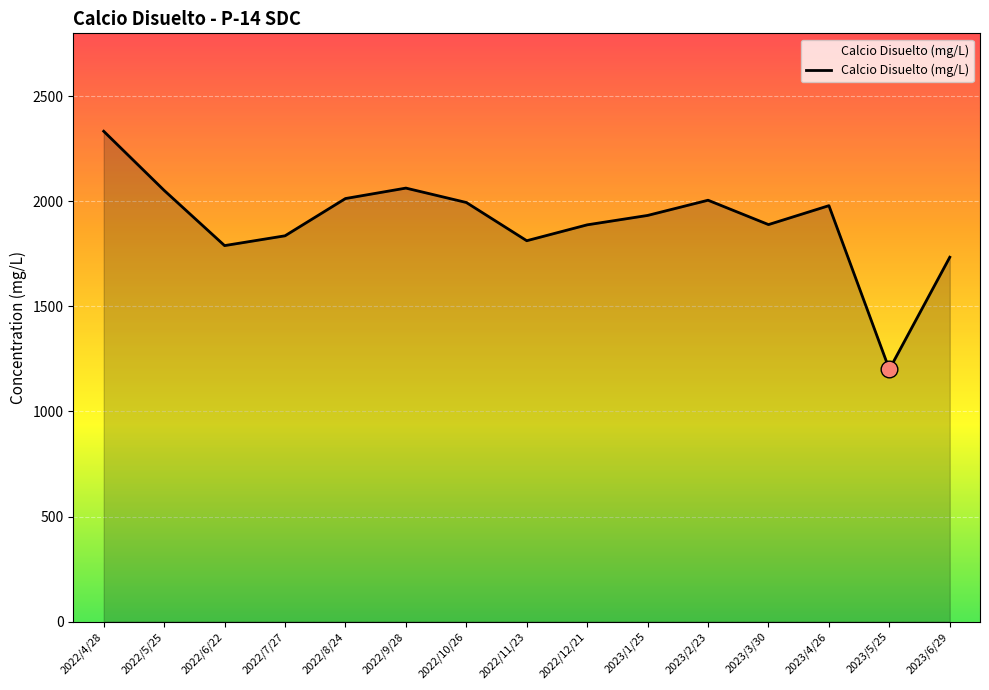

Read the value at 2022/10/26.

1994.8